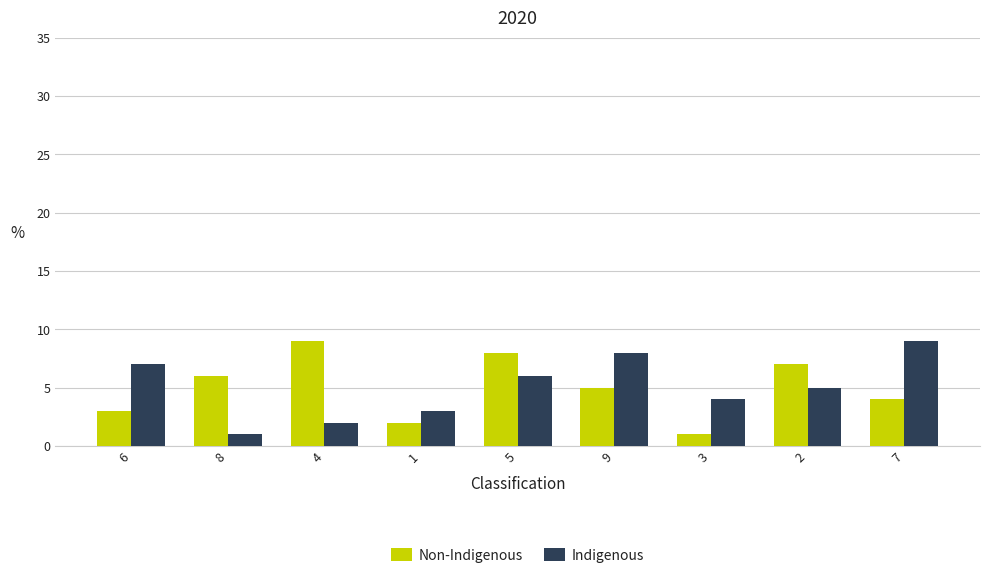

What is the sum of all Non-Indigenous values?

45